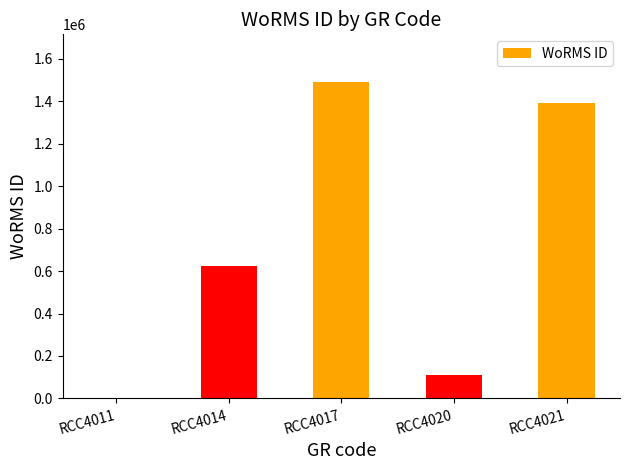

What is the sum of all values?

3617218